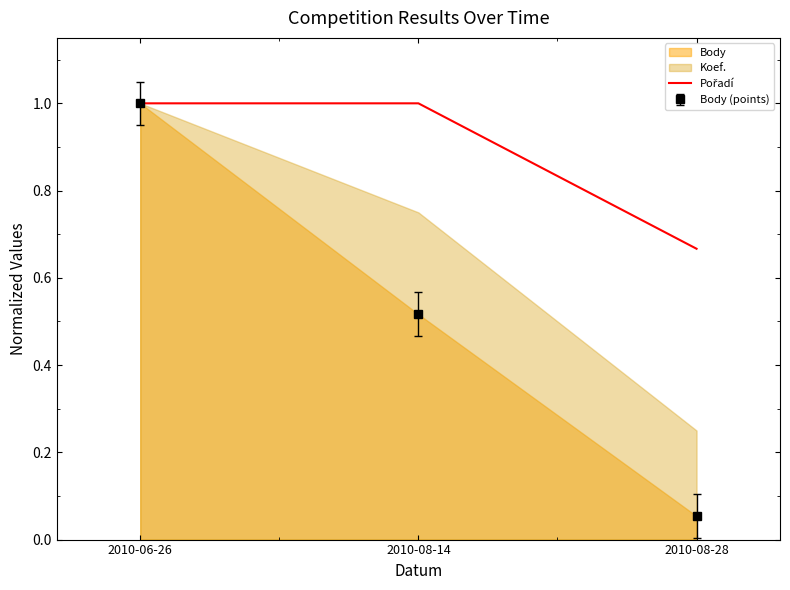

Reading left to right, extract all data points from this chart.

1.0	1.0	0.7